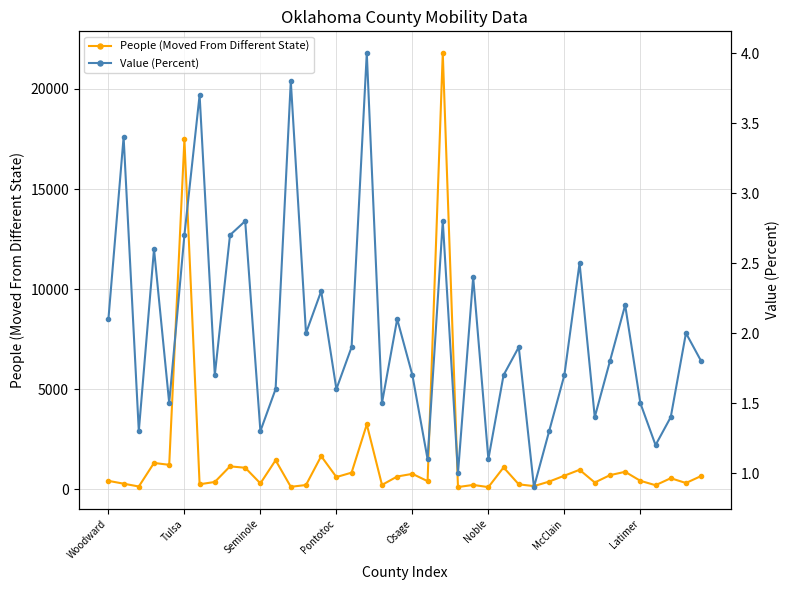

What is the difference between the maximum and minimum values in the Value (Percent) series?

3.1